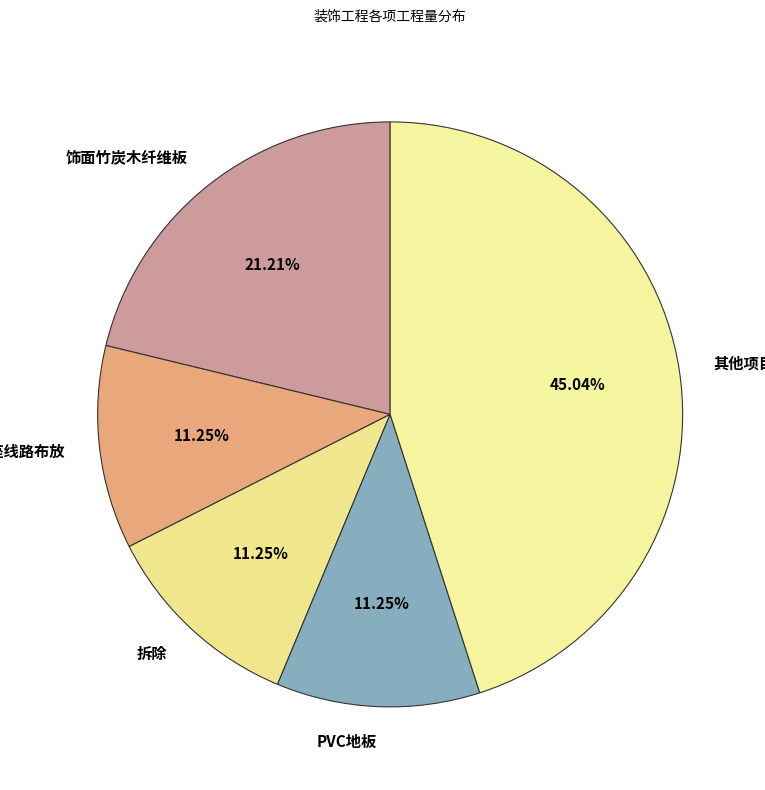

Do 拆除 and 插座线路布放 together represent more than half of the pie?

No